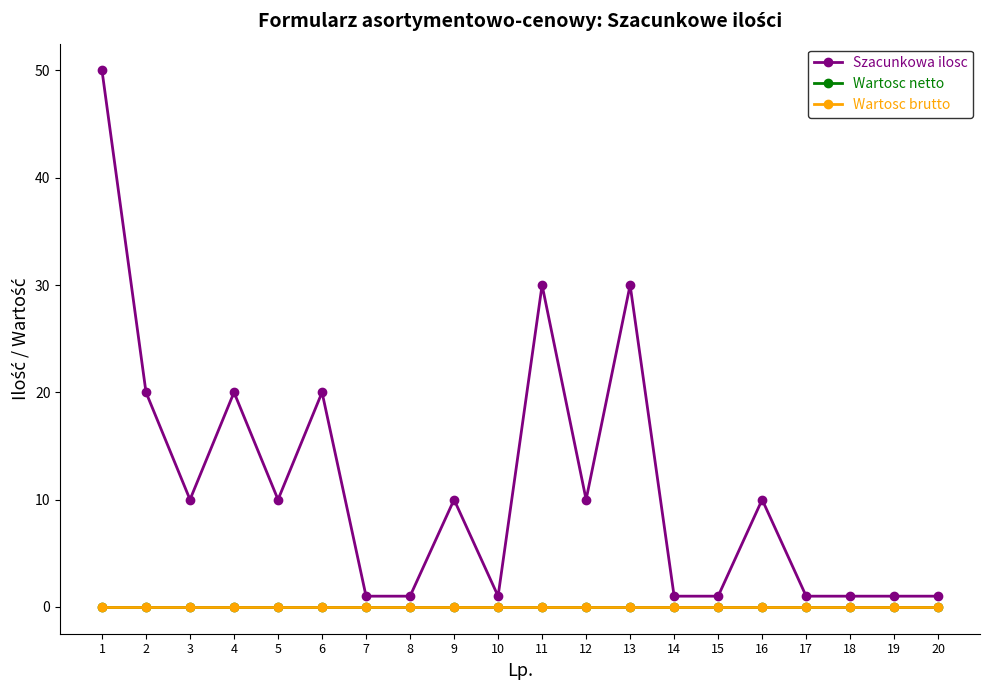

Does the chart have visible grid lines?

No